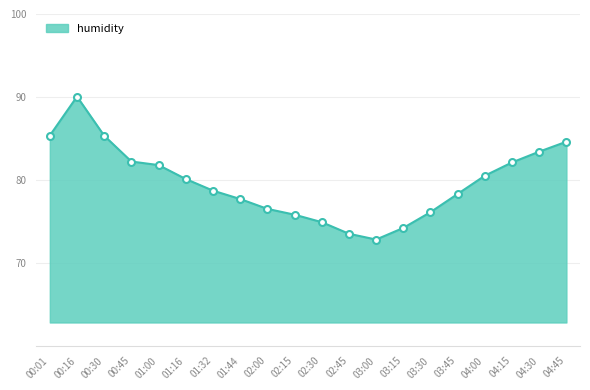

What is the average value?

79.7